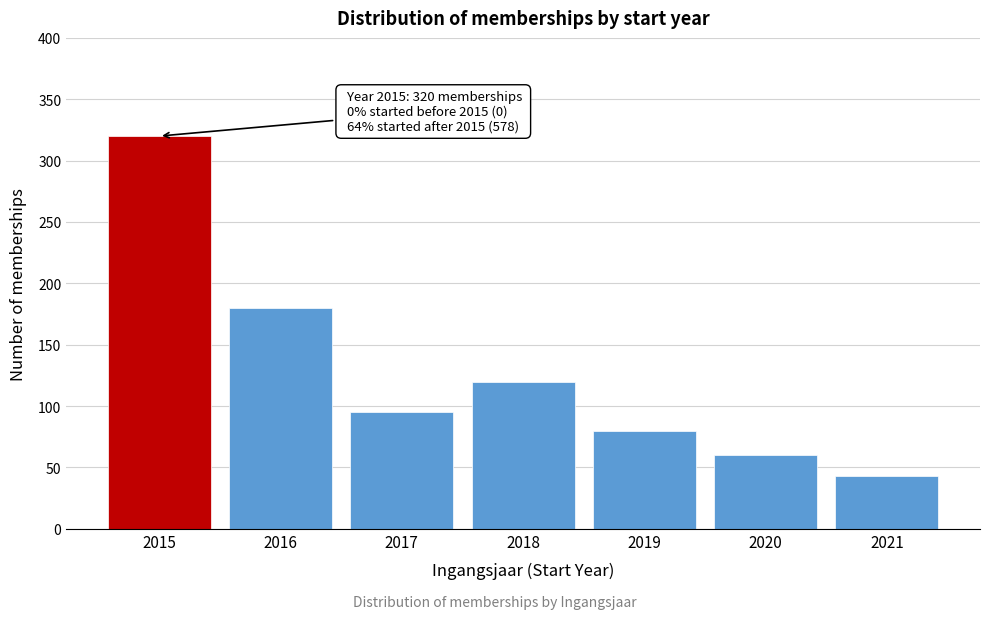

Reading left to right, list all the values displayed in this chart.

2015=320	2016=180	2017=95	2018=120	2019=80	2020=60	2021=43